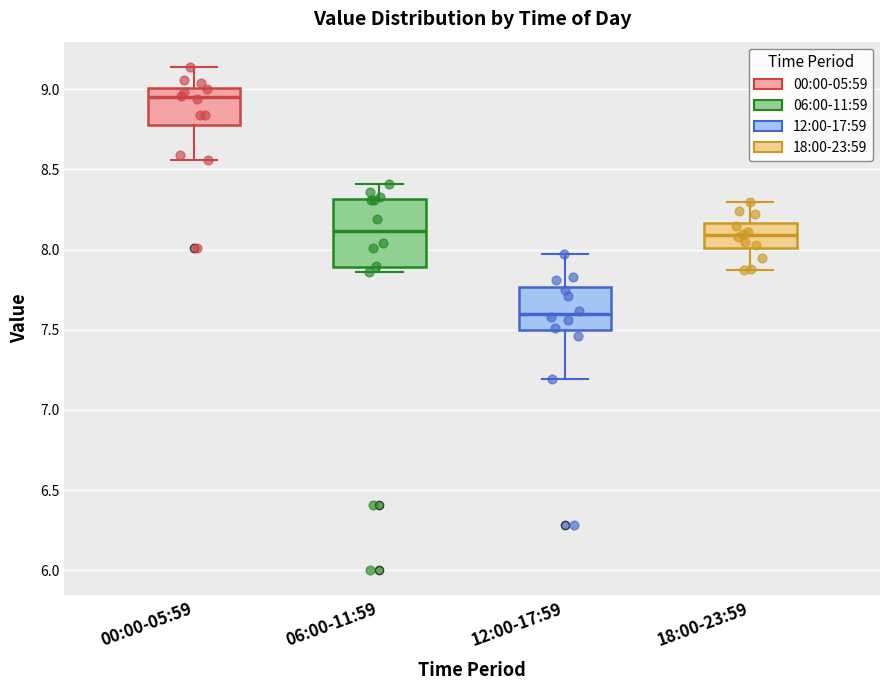

Reading left to right, transcribe this box plot: for each box, give where its median line is, the range the box spans, and where its two whiskers end, as read against the y-axis. The values are not printed on the chart, so give them approximately, as read against the axis.

00:00-05:59: median 8.95, box 8.80 to 9.00, whiskers 8.55 to 9.15
06:00-11:59: median 8.10, box 7.90 to 8.30, whiskers 7.85 to 8.40
12:00-17:59: median 7.60, box 7.50 to 7.75, whiskers 7.20 to 7.95
18:00-23:59: median 8.10, box 8.00 to 8.15, whiskers 7.85 to 8.30